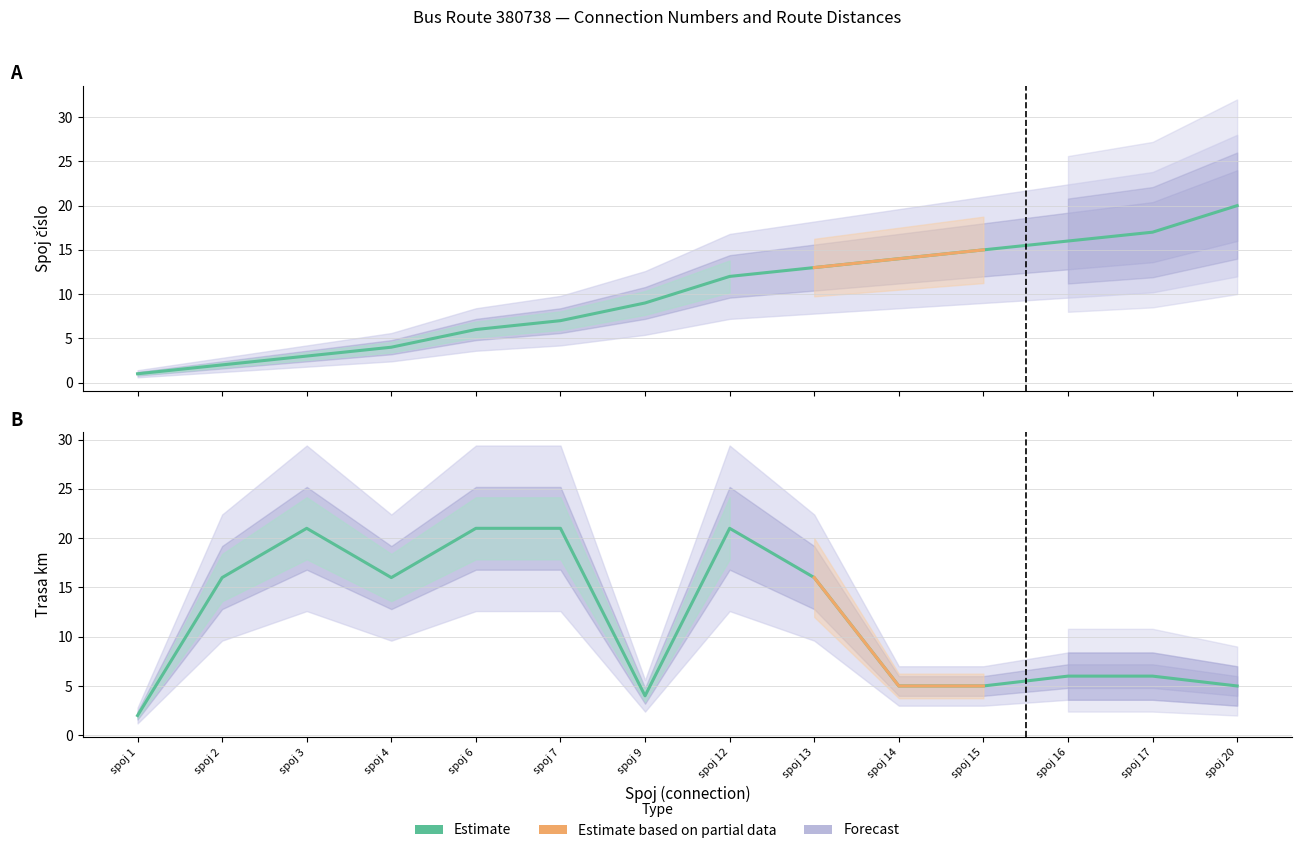

How many times do trasa_km and spoj_cislo cross each other?

3